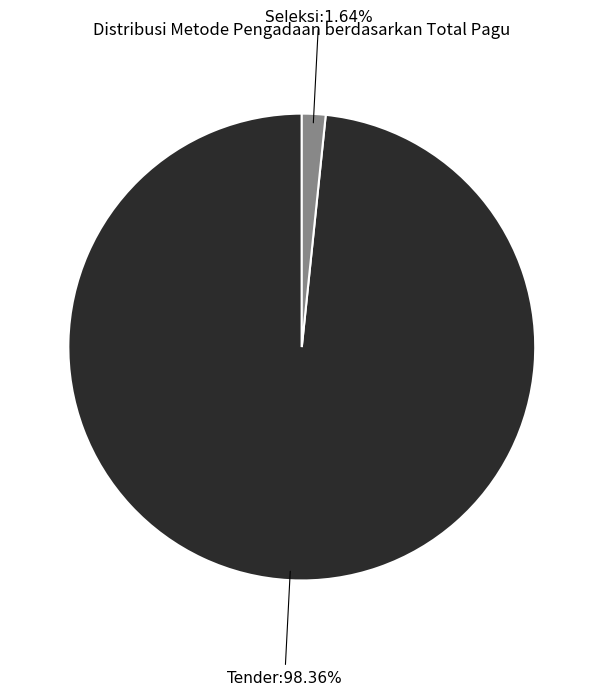

To the nearest percent, what is the average slice percentage?

50%